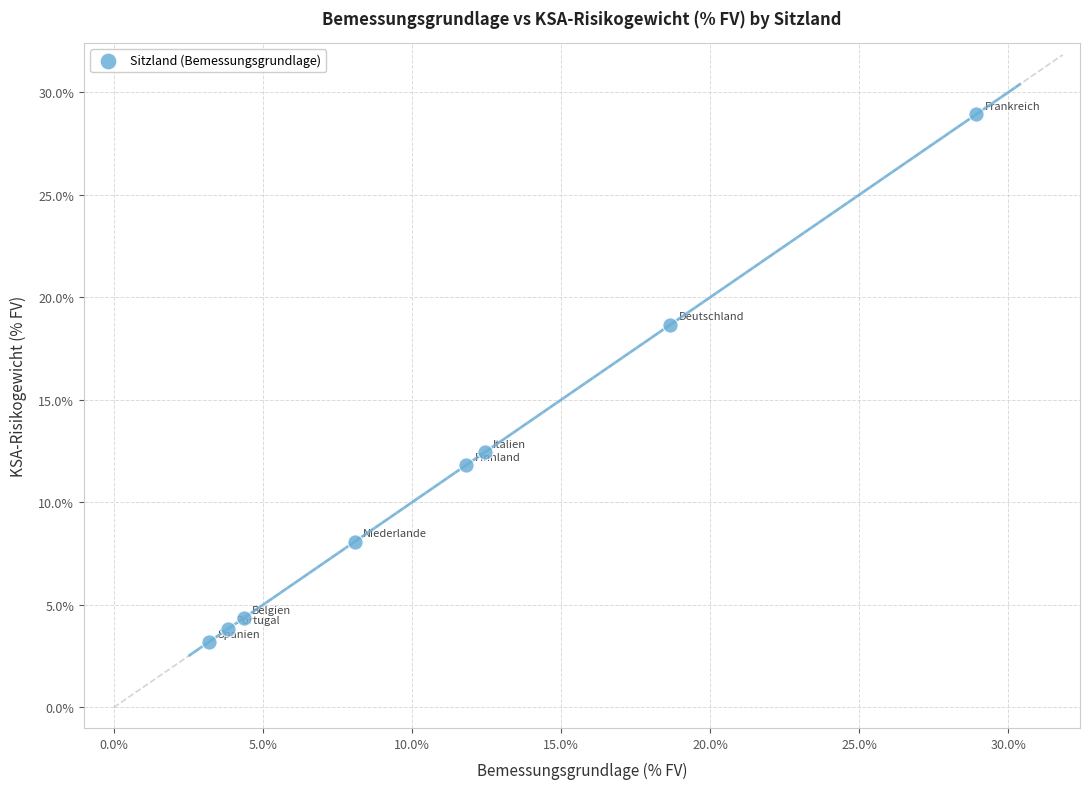

What is the range of Y values (max minus min)?

25.7